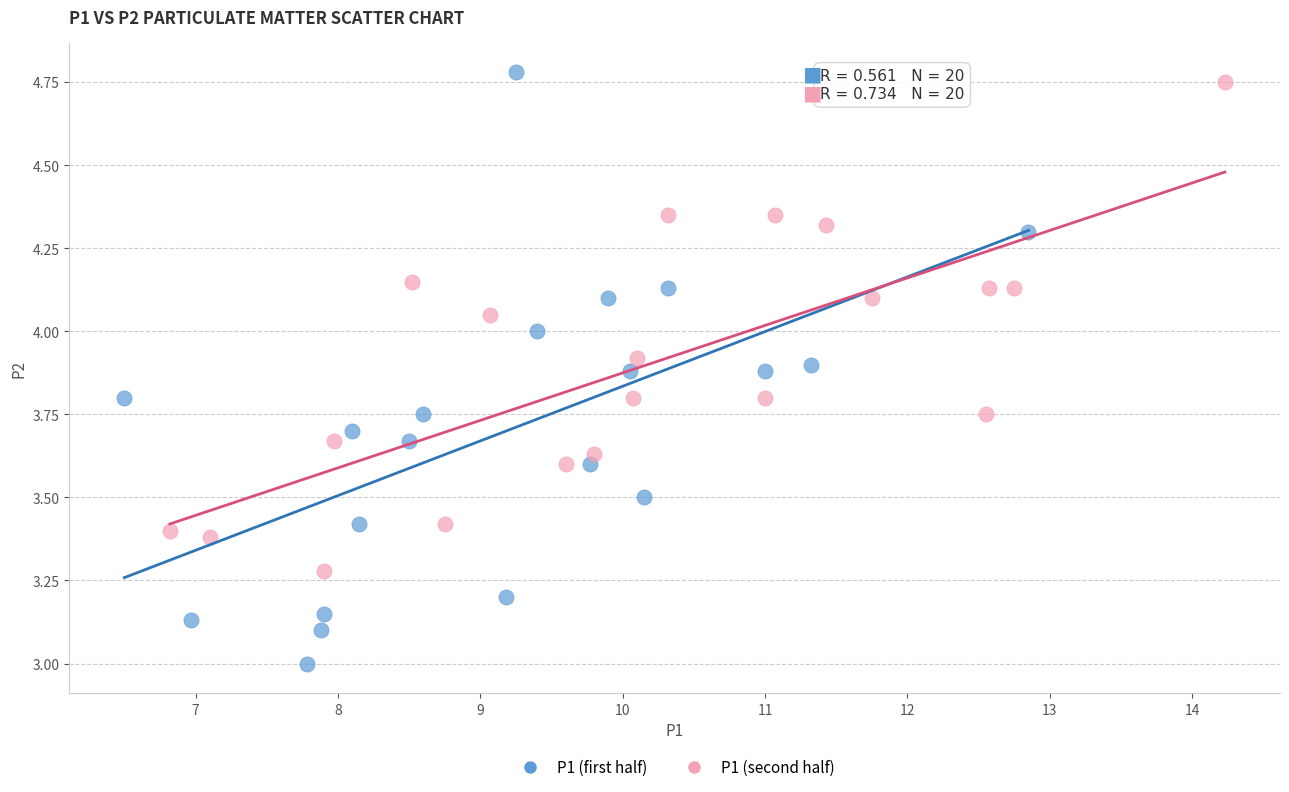

Which series has the largest Y range (max minus min)?

P1 (first half)